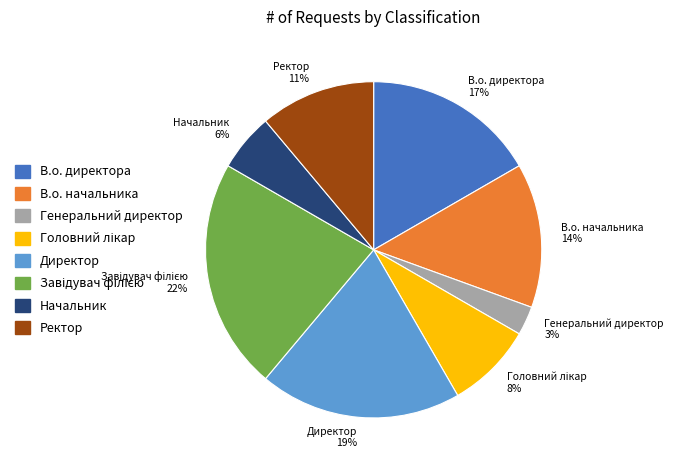

To the nearest percent, what is the average slice percentage?

12%